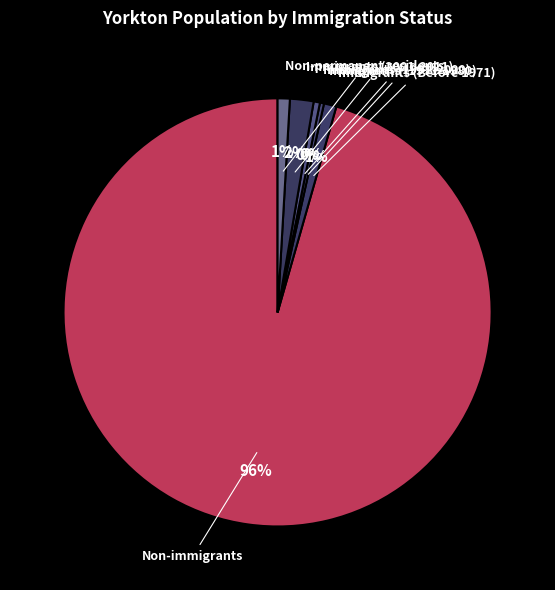

To the nearest percent, what is the average slice percentage?

17%